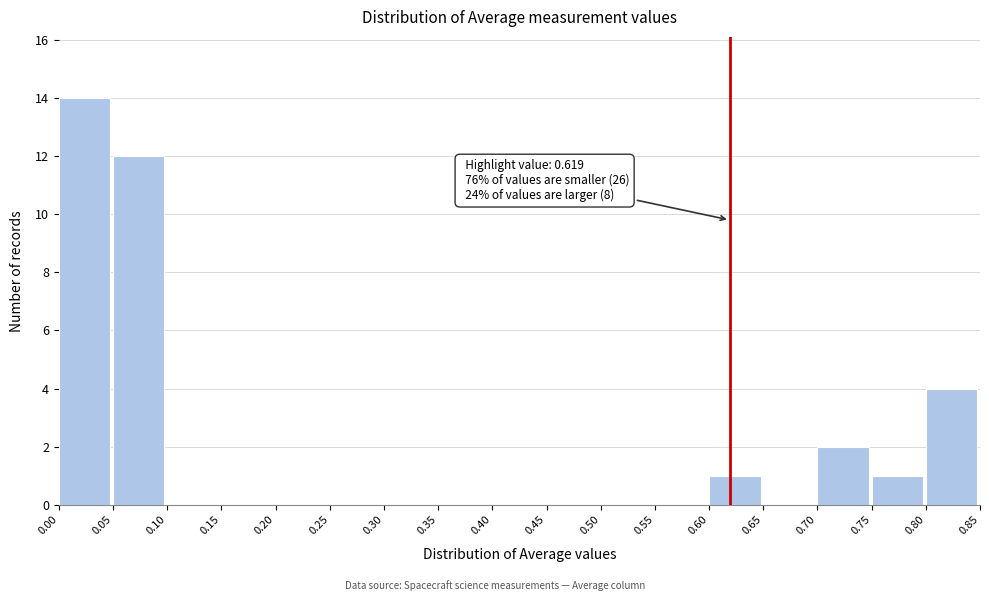

Over which range of the x-axis is the bar tallest?

0.00 to 0.05